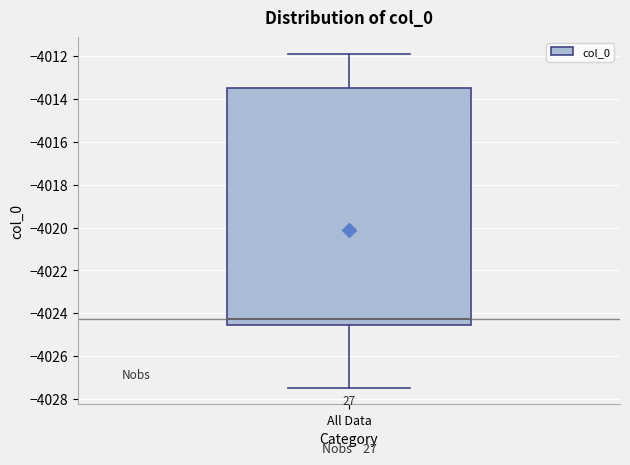

Where does the upper whisker of the box for All Data end on the y-axis? The values are not printed on the chart, so give them approximately, as read against the axis.

-4011.8